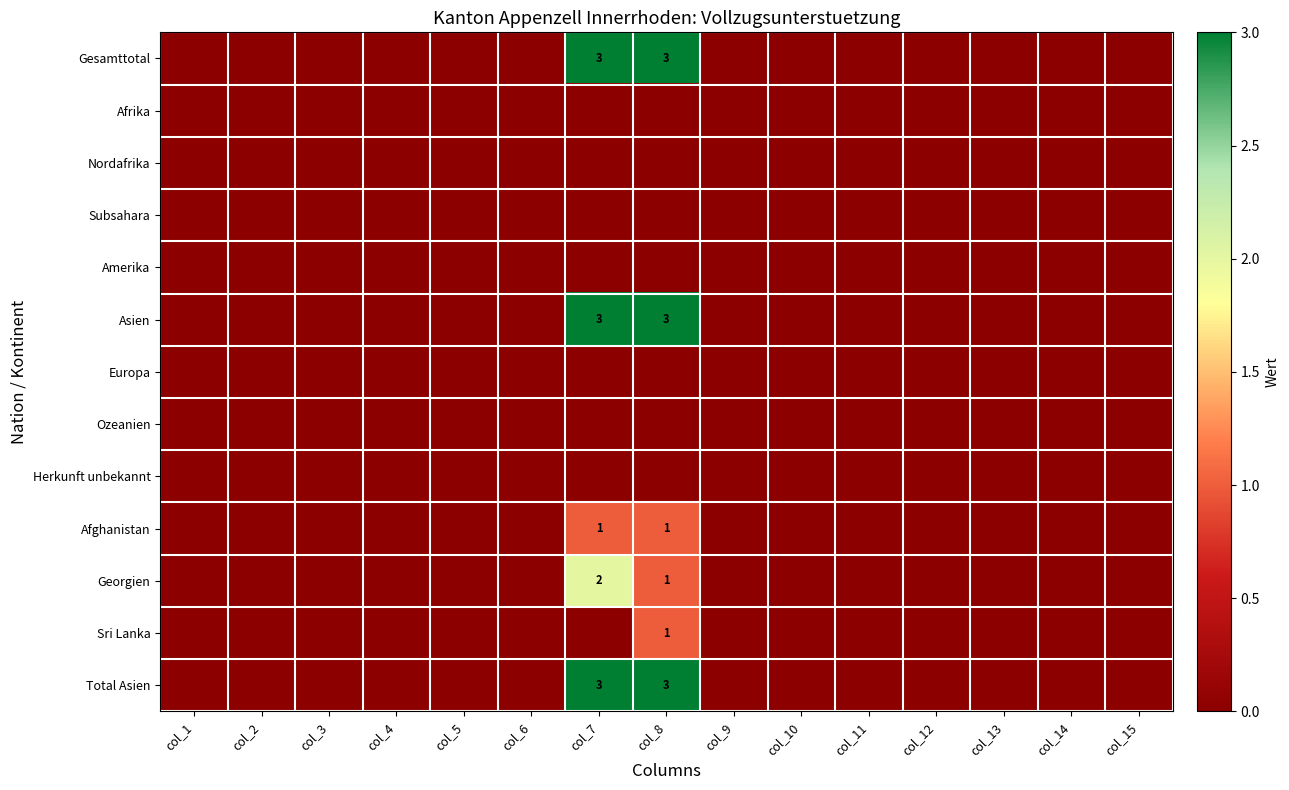

True or false: Georgien has a value of 1 at col_7.

False